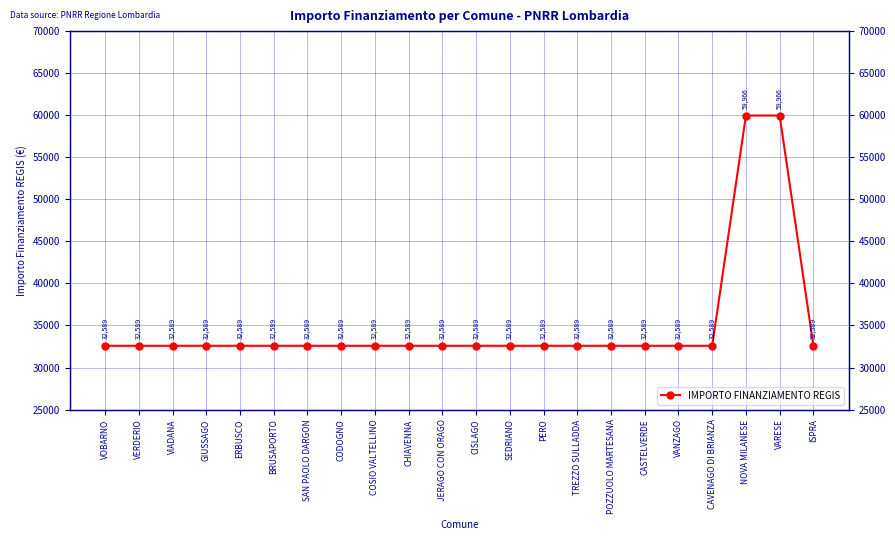

At which label is the value closest to 46277?

VOBARNO